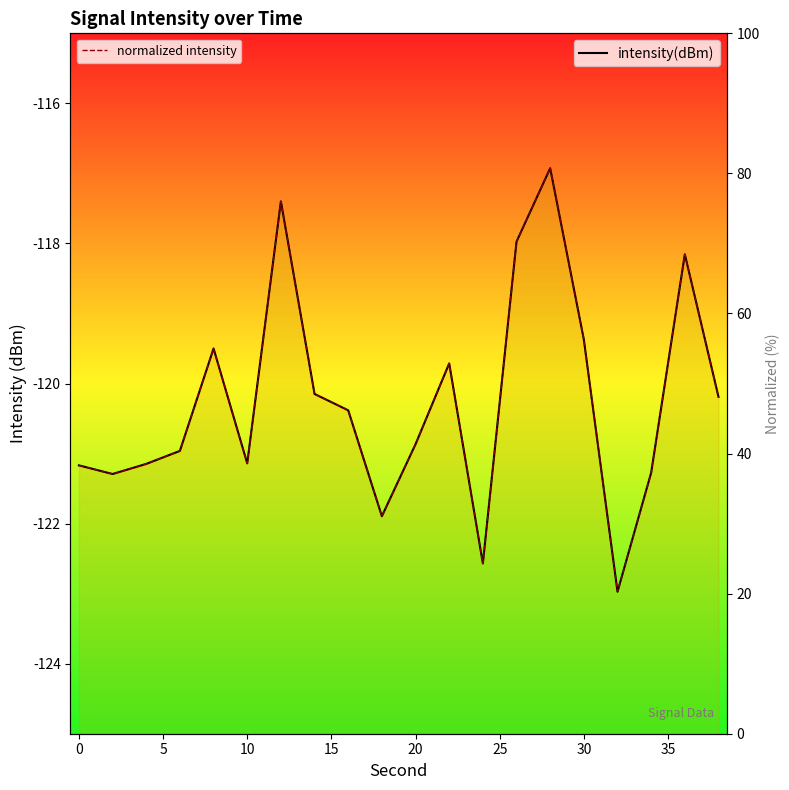

Is the value of normalized intensity at 18 greater than the value of intensity(dBm) at 25?

Yes